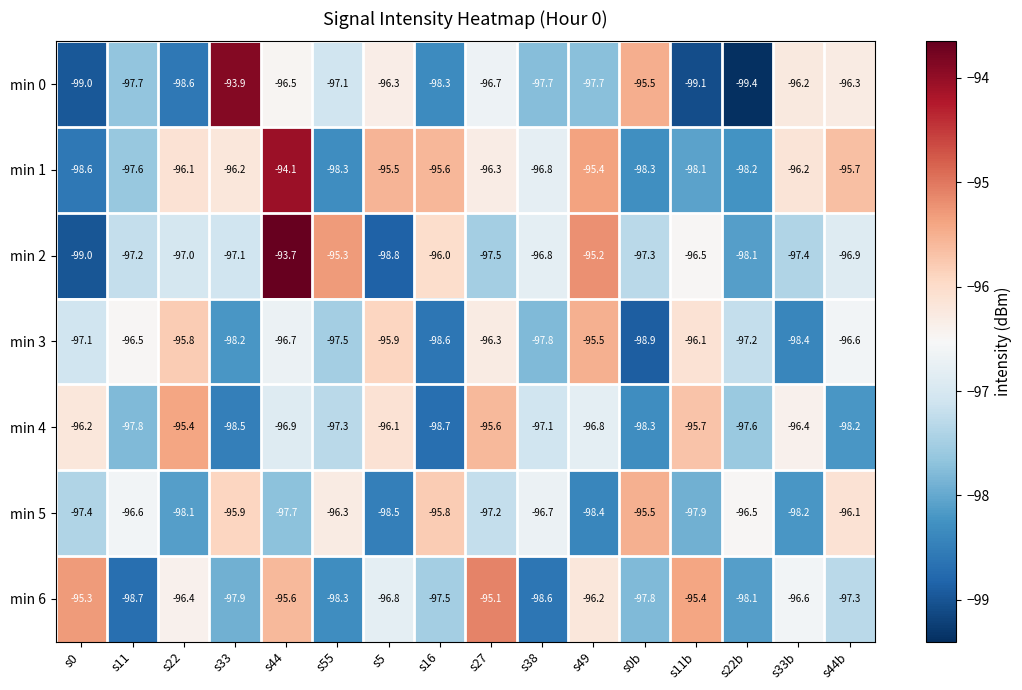

List the labels in order of min 3 value, largest first.

s49, s22, s5, s11b, s27, s11, s44b, s44, s0, s22b, s55, s38, s33, s33b, s16, s0b